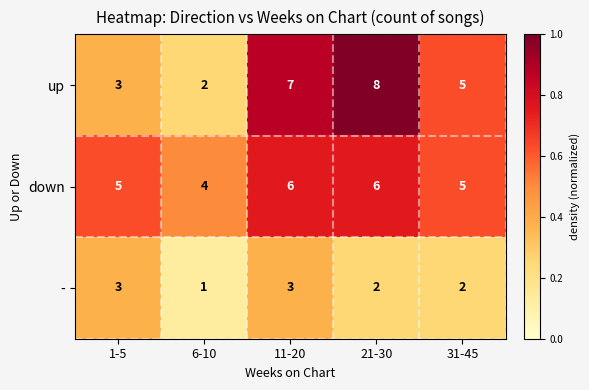

The value of down at 6-10 is 0.8. True or false?

False